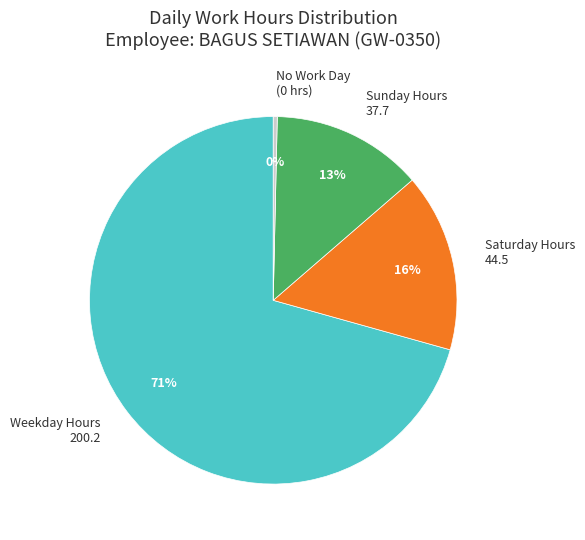

To the nearest percent, what portion does Sunday Hours 37.7 represent?

13%